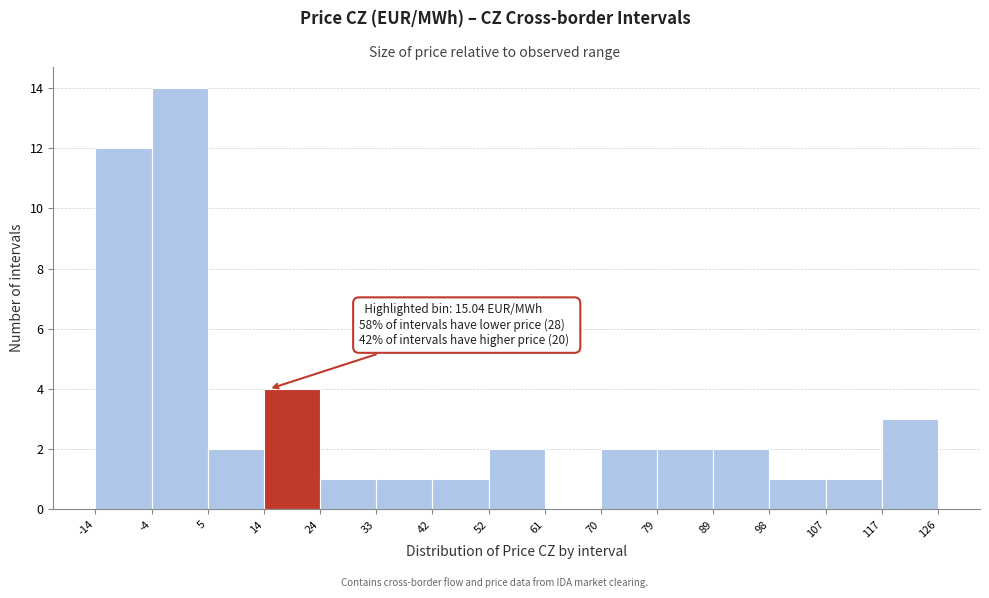

Over which range of the x-axis is the bar tallest?

-4 to 5